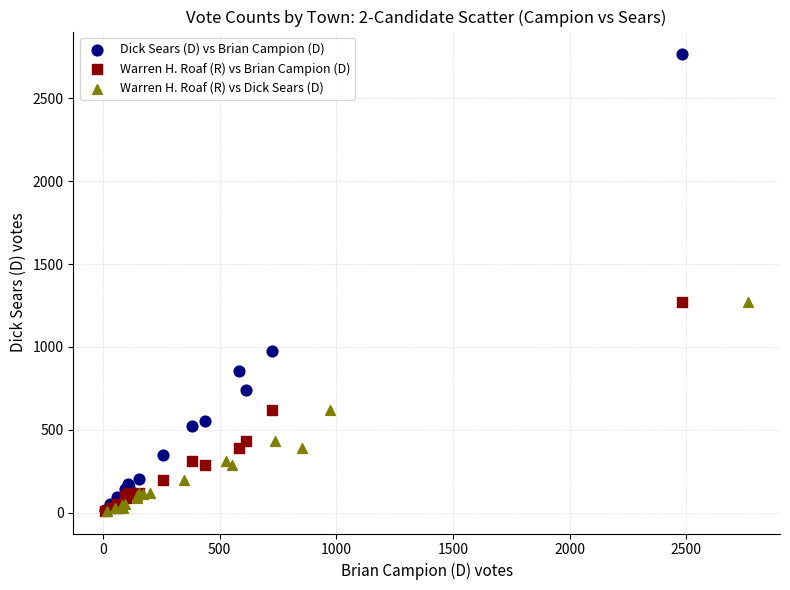

What are all the series names shown in the legend?

Dick Sears (D) vs Brian Campion (D), Warren H. Roaf (R) vs Brian Campion (D), Warren H. Roaf (R) vs Dick Sears (D)